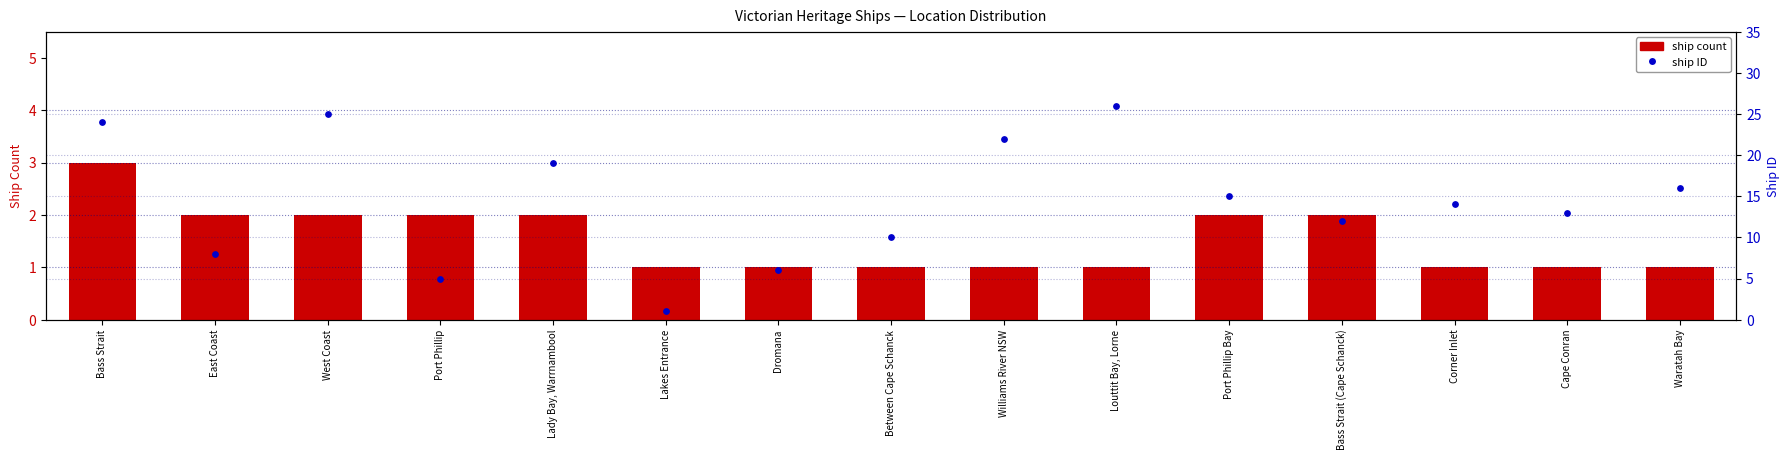

Which series reaches the minimum Y coordinate?

ship count